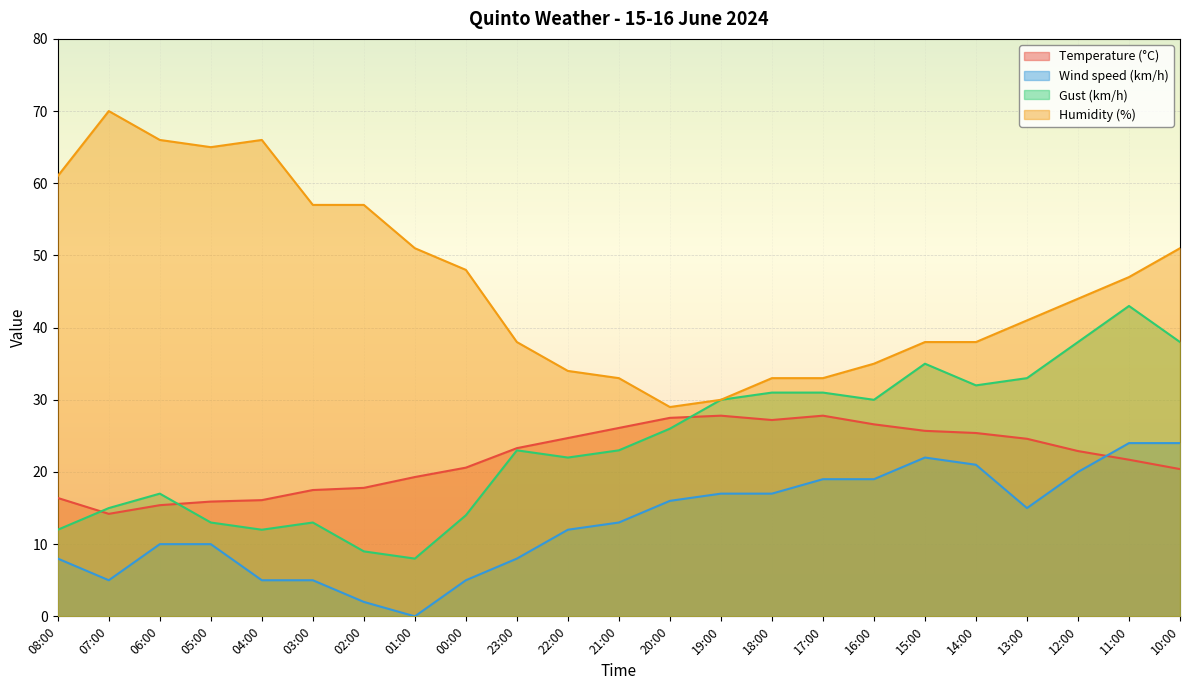

How many lines are shown in the chart?

4